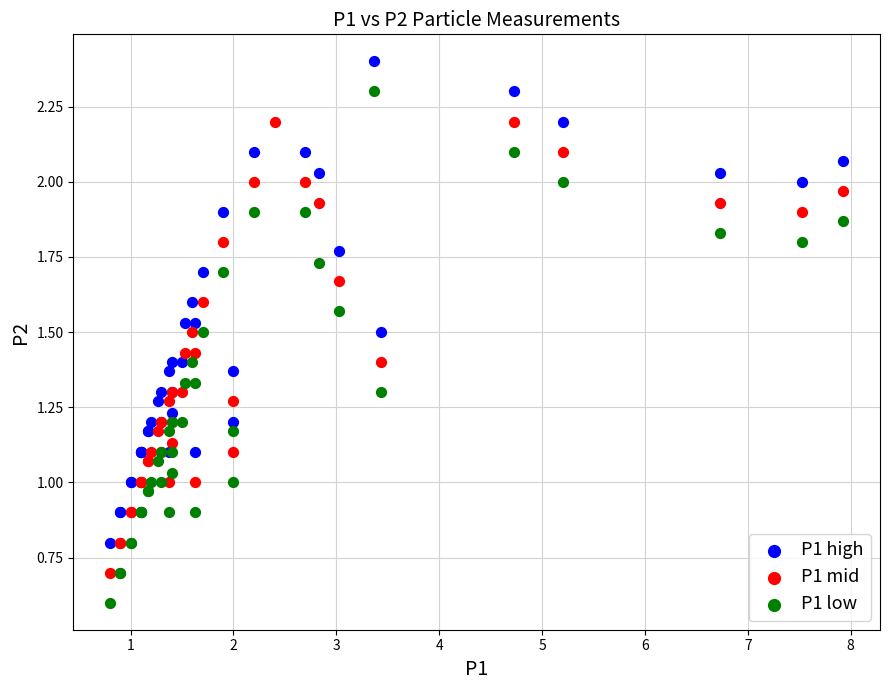

Which series contains the lowest Y value?

P1 low